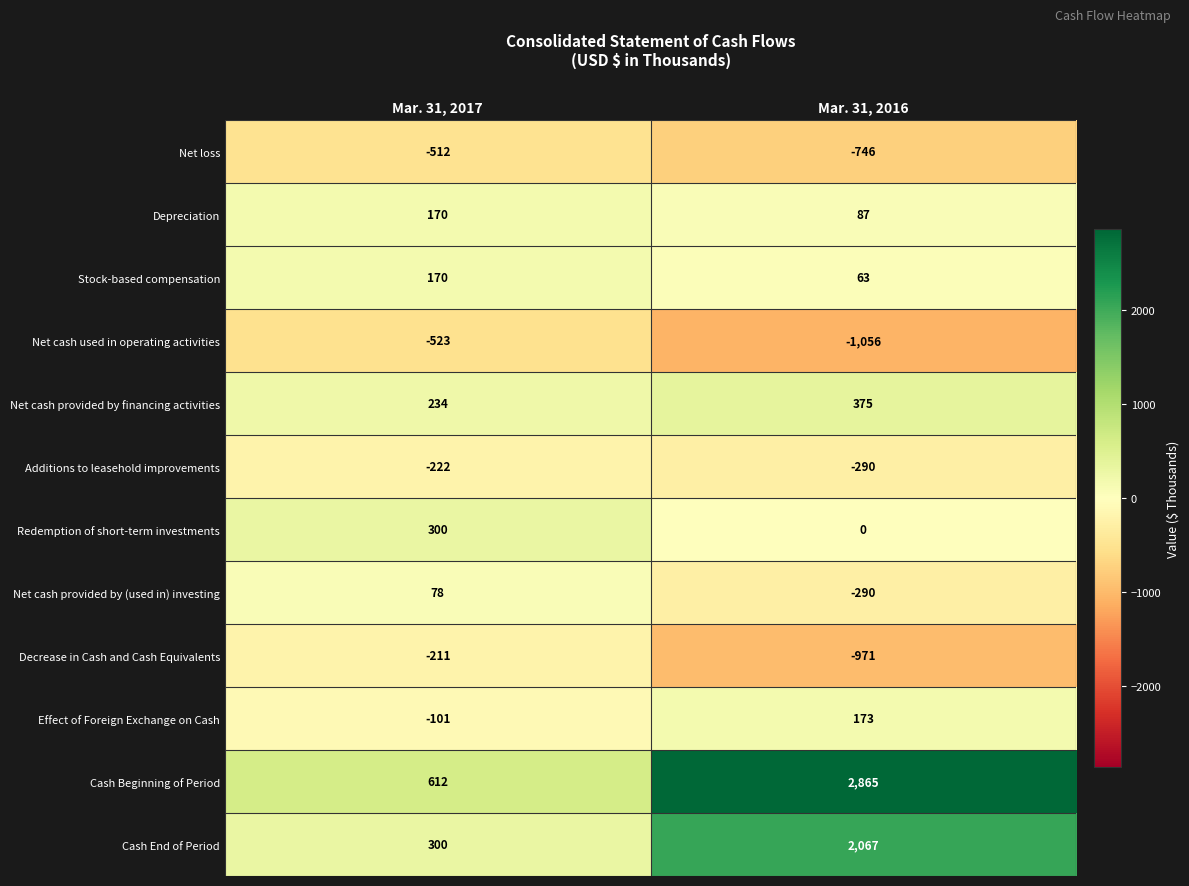

What is the spread (max minus min) of values at Mar. 31, 2016?

3921